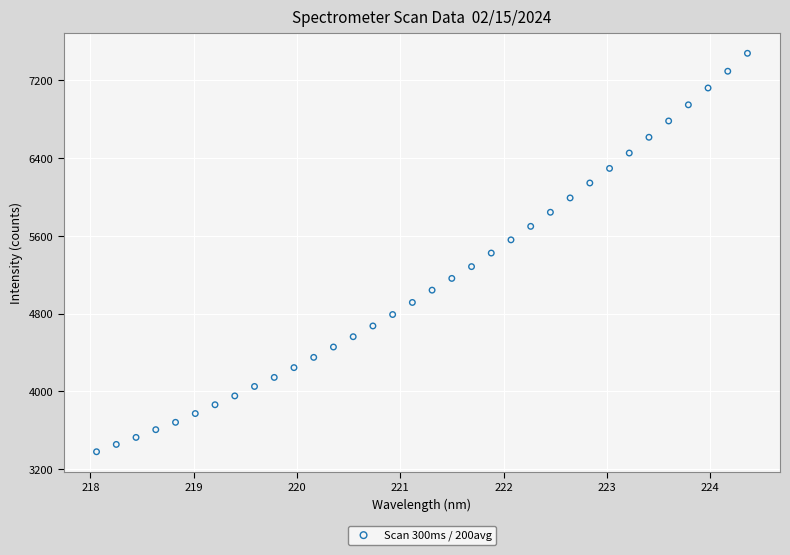

What is the range of X values (max minus min)?

6.3